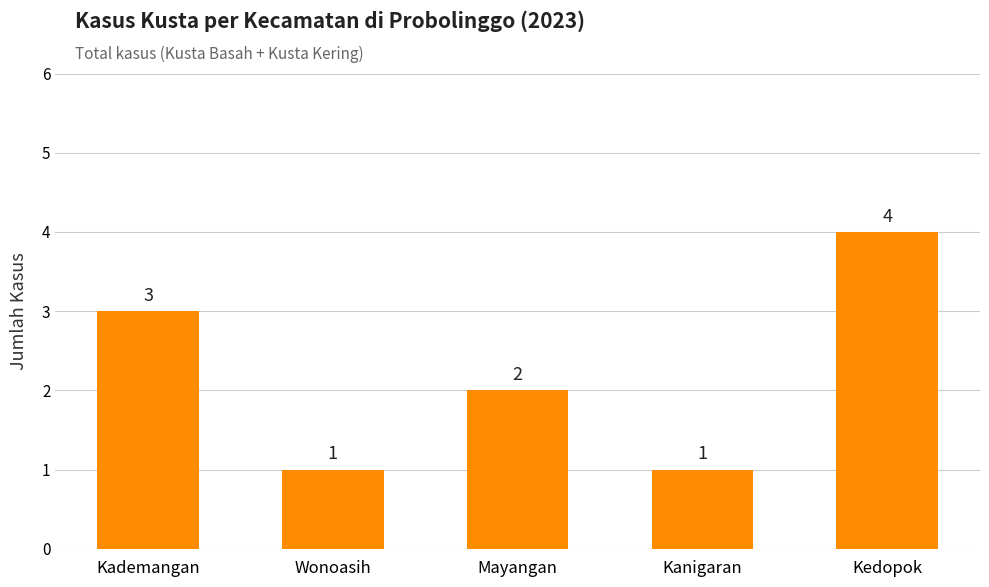

Reading right to left, transcribe all the data shown in this chart.

4	1	2	1	3